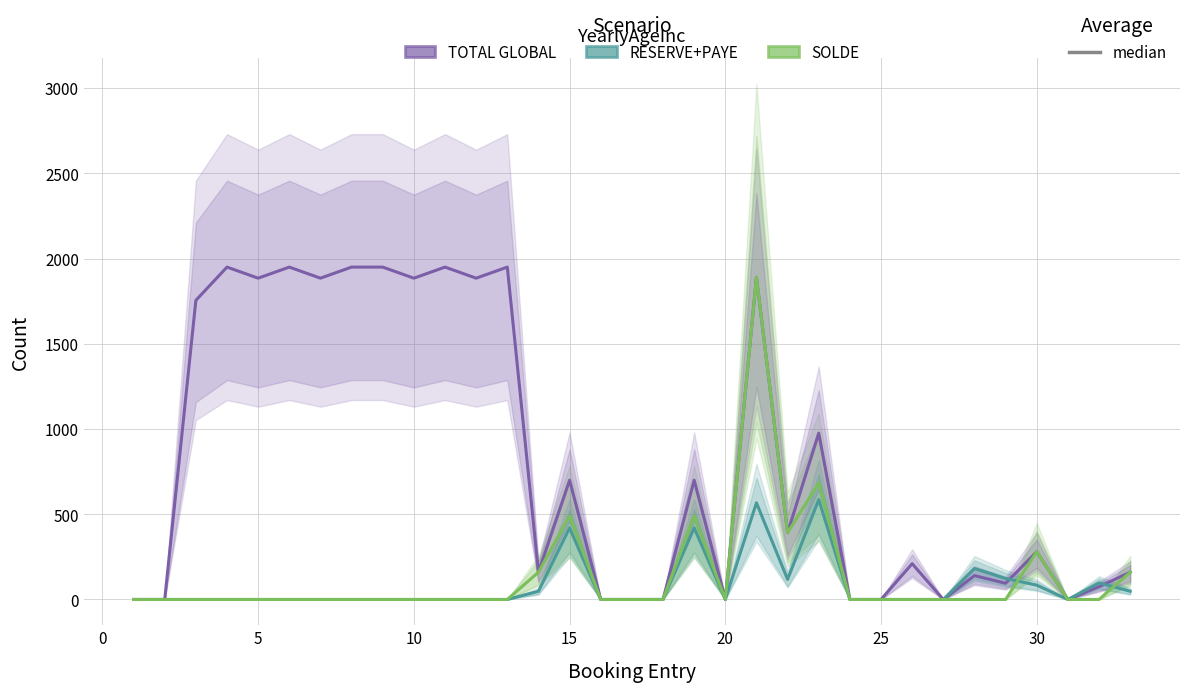

Reading left to right, list all the values displayed in this chart.

TOTAL GLOBAL: 0.0	0.0	1755.0	1950.0	1885.0	1950.0	1885.0	1950.0	1950.0	1885.0	1950.0	1885.0	1950.0	160.0	700.0	0.0	0.0	0.0	700.0	0.0	1890.0	392.0	976.0	0.0	0.0	210.0	0.0	140.0	95.0	280.0	0.0	75.0	160.0
RESERVE+PAYE: 0.0	0.0	0.0	0.0	0.0	0.0	0.0	0.0	0.0	0.0	0.0	0.0	0.0	48.0	420.0	0.0	0.0	0.0	420.0	0.0	567.0	117.6	585.6	0.0	0.0	0.0	0.0	182.0	123.5	84.0	0.0	97.5	48.0
SOLDE: 0.0	0.0	0.0	0.0	0.0	0.0	0.0	0.0	0.0	0.0	0.0	0.0	0.0	160.0	490.0	0.0	0.0	0.0	490.0	0.0	1890.0	392.0	683.2	0.0	0.0	0.0	0.0	0.0	0.0	280.0	0.0	0.0	160.0